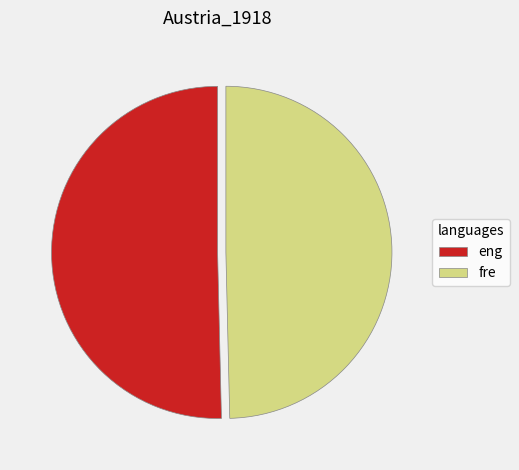

Does eng represent more than half of the total?

Yes